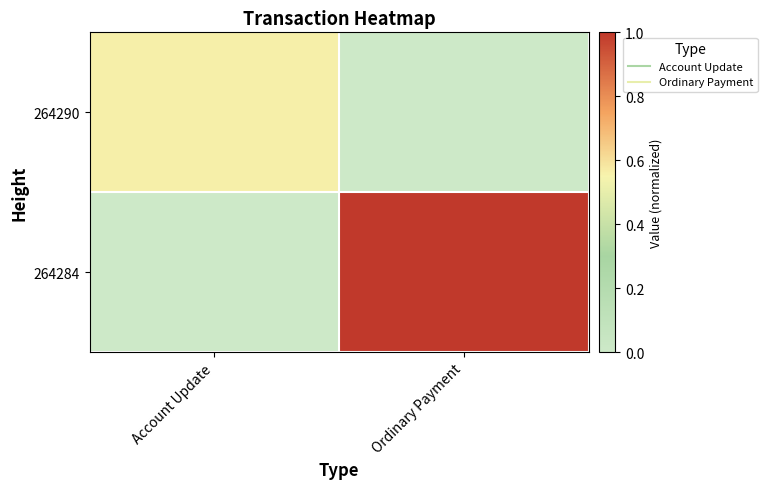

Which series has the largest range (max minus min)?

264284